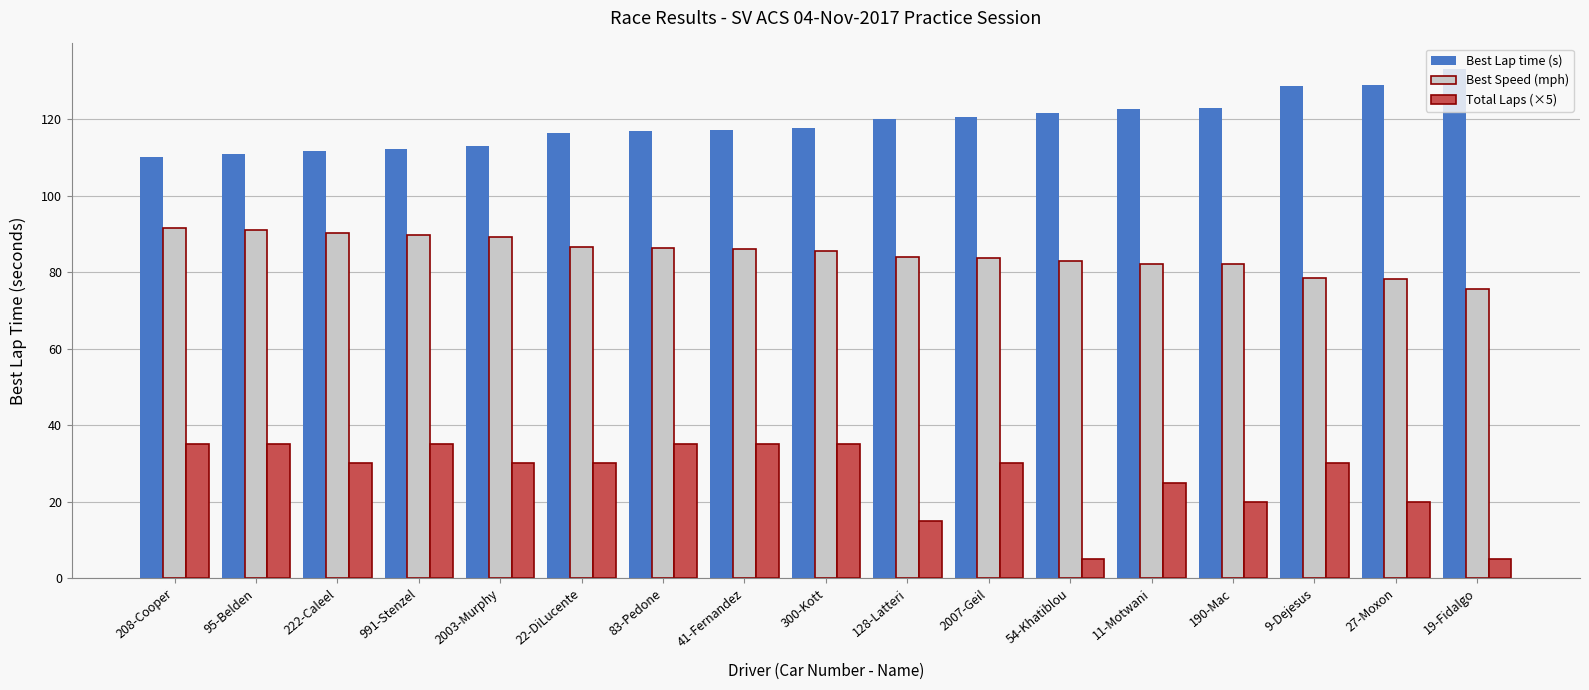

The value of Best Lap time (s) at 128-Latteri is 120.0. True or false?

True